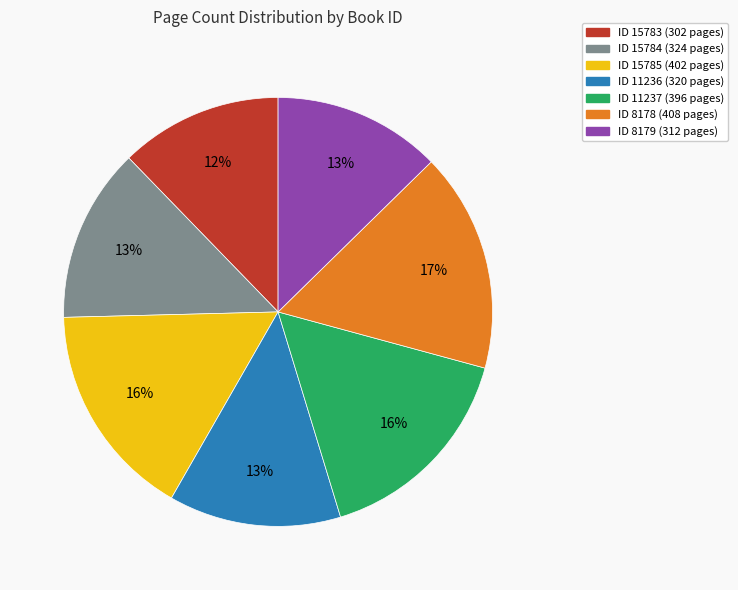

Is there a majority slice in this chart?

No